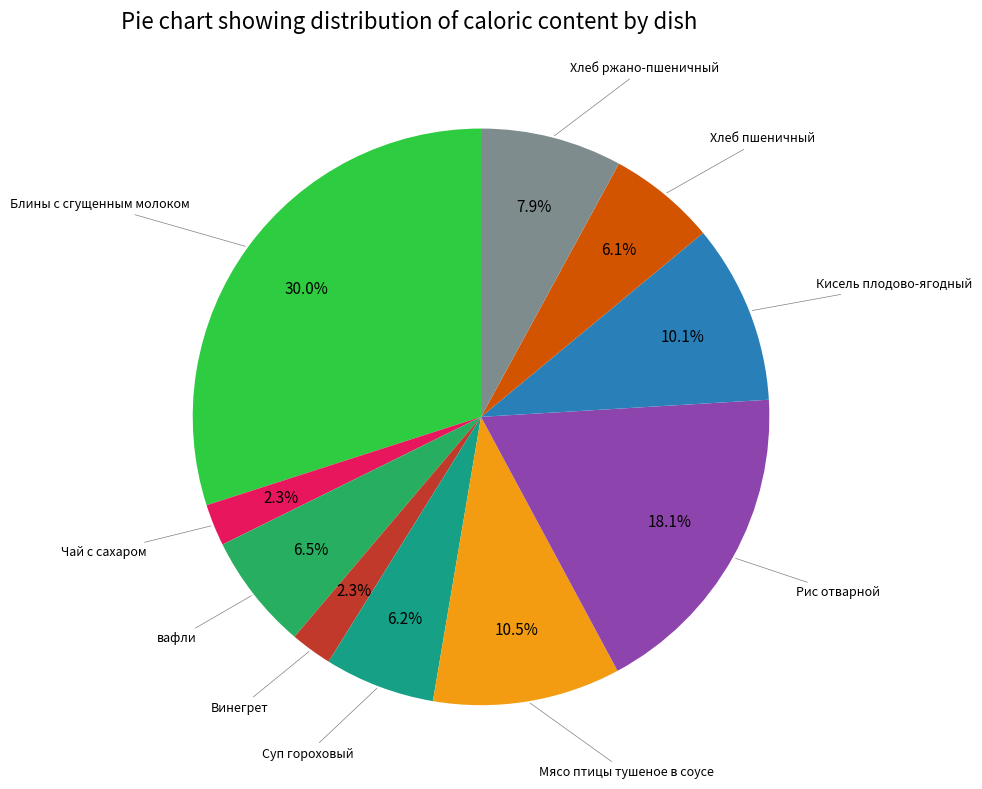

What percentage do Блины с сгущенным молоком and Хлеб ржано-пшеничный together represent?

37.9%